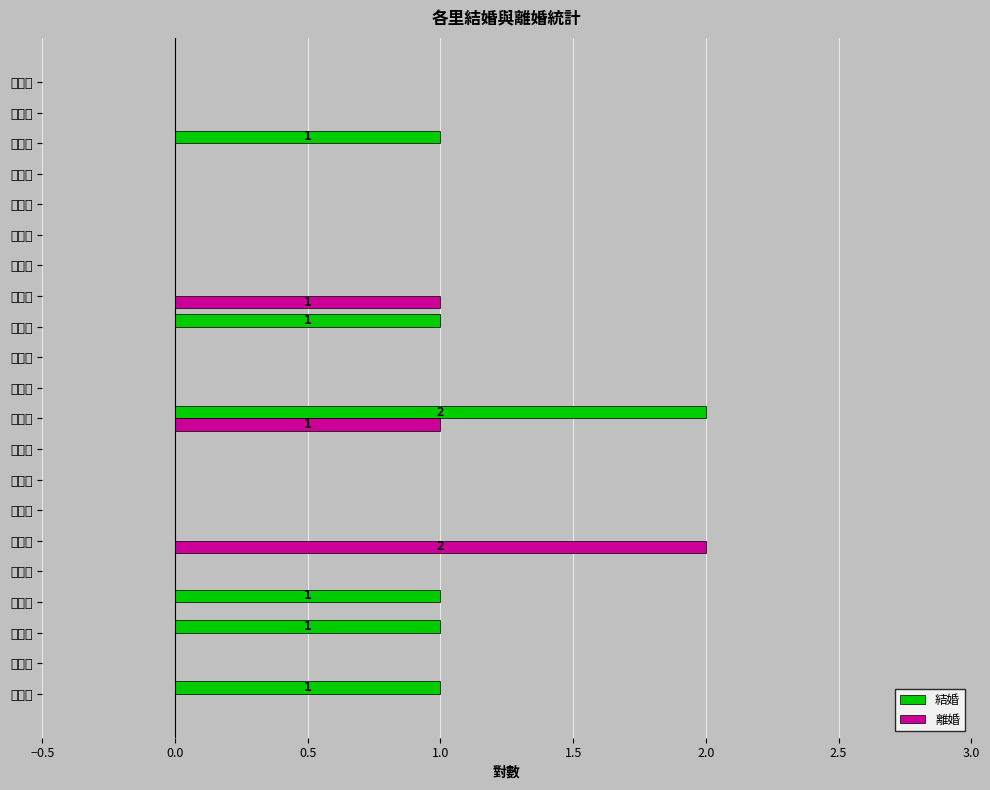

The value of 結婚 at 府北里 is -1. True or false?

False